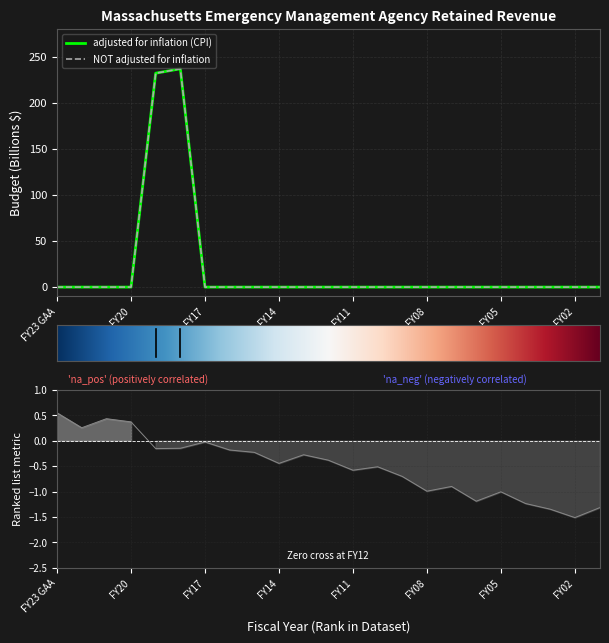

What is the average value of the adjusted for inflation (CPI) series?

20.4